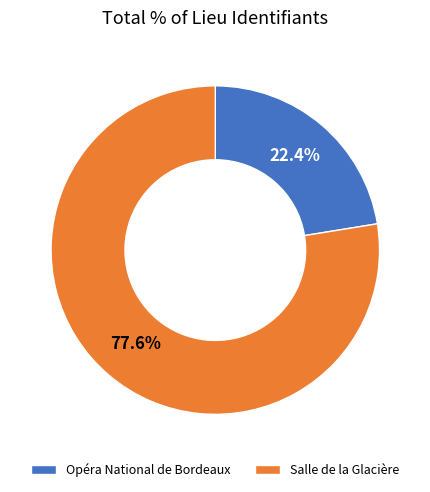

Which slice is the largest?

Salle de la Glacière